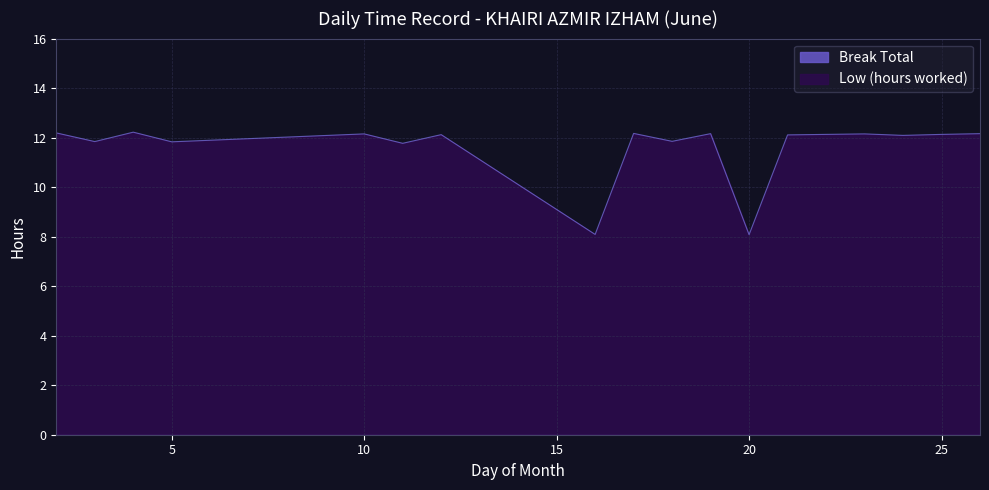

Reading left to right, transcribe all the data shown in this chart.

2=12.2	3=11.8	4=12.2	5=11.8	10=12.2	11=11.8	12=12.1	16=8.1	17=12.2	18=11.8	19=12.2	20=8.1	21=12.1	23=12.2	24=12.1	25=12.1	26=12.2